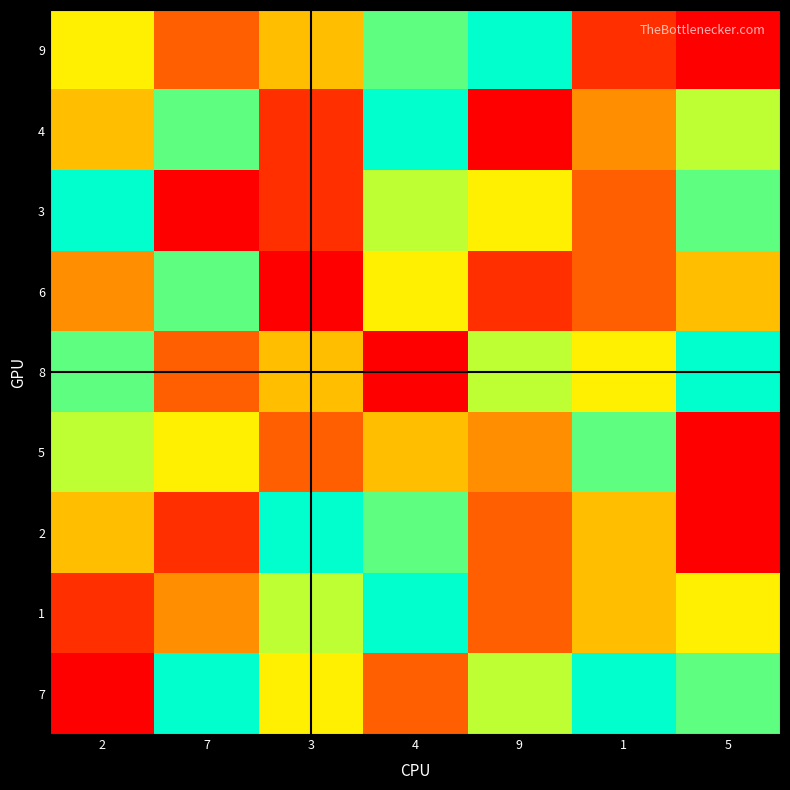

Reading right to left, what are all the values shown in this chart?

9: 5=1	1=2	9=9	4=8	3=5	7=3	2=6
4: 5=7	1=4	9=1	4=9	3=2	7=8	2=5
3: 5=8	1=3	9=6	4=7	3=2	7=1	2=9
6: 5=5	1=3	9=2	4=6	3=1	7=8	2=4
8: 5=9	1=6	9=7	4=1	3=5	7=3	2=8
5: 5=1	1=8	9=4	4=5	3=3	7=6	2=7
2: 5=1	1=5	9=3	4=8	3=9	7=2	2=5
1: 5=6	1=5	9=3	4=9	3=7	7=4	2=2
7: 5=8	1=9	9=7	4=3	3=6	7=9	2=1